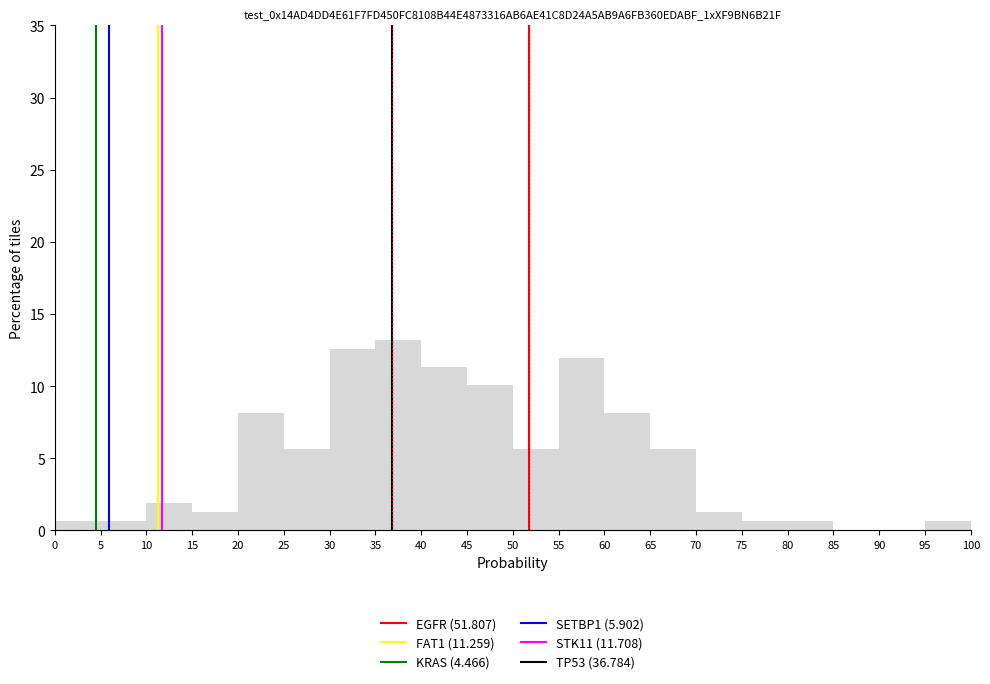

Reading left to right, list every bar in this chart as the range it spans on the x-axis followed by its height. The values are not printed on the chart, so give them approximately, as read against the axis.

0 to 5: 0.5
5 to 10: 0.5
10 to 15: 2.0
15 to 20: 1.5
20 to 25: 8.0
25 to 30: 5.5
30 to 35: 12.5
35 to 40: 13.0
40 to 45: 11.5
45 to 50: 10.0
50 to 55: 5.5
55 to 60: 12.0
60 to 65: 8.0
65 to 70: 5.5
70 to 75: 1.5
75 to 80: 0.5
80 to 85: 0.5
85 to 90: 0
90 to 95: 0
95 to 100: 0.5